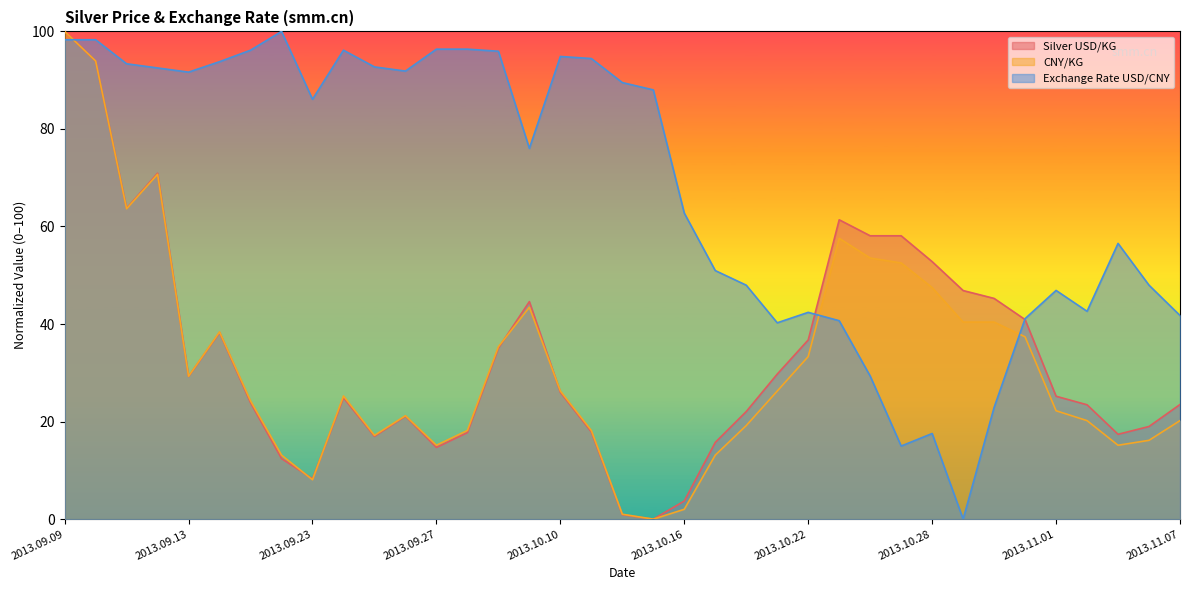

At which category does CNY/KG reach its first local peak?

2013.09.12